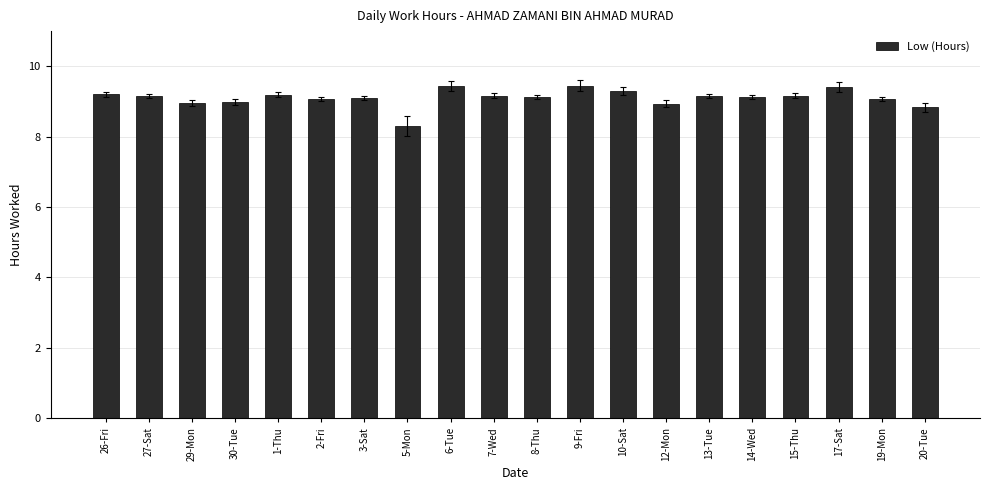

How many data points does each series have?

20